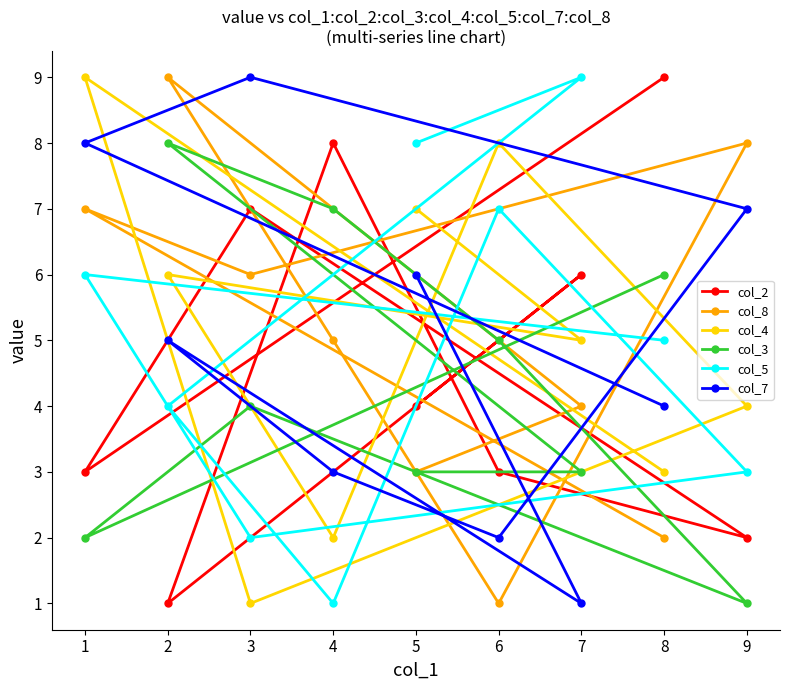

What are all the series names shown in the legend?

col_2, col_8, col_4, col_3, col_5, col_7